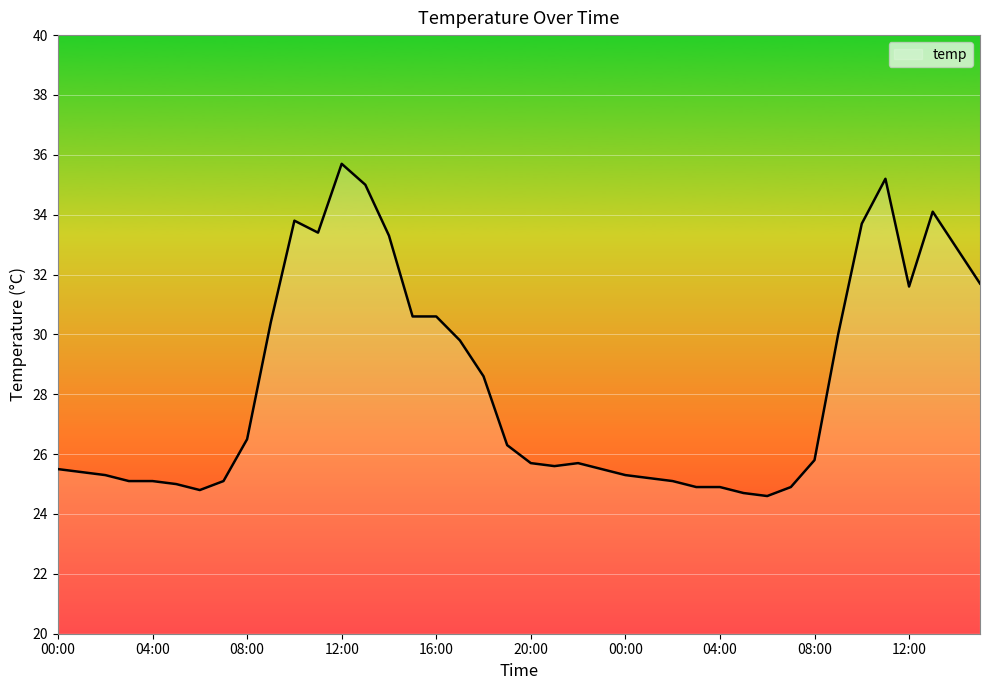

How many categories are shown in the chart?

40